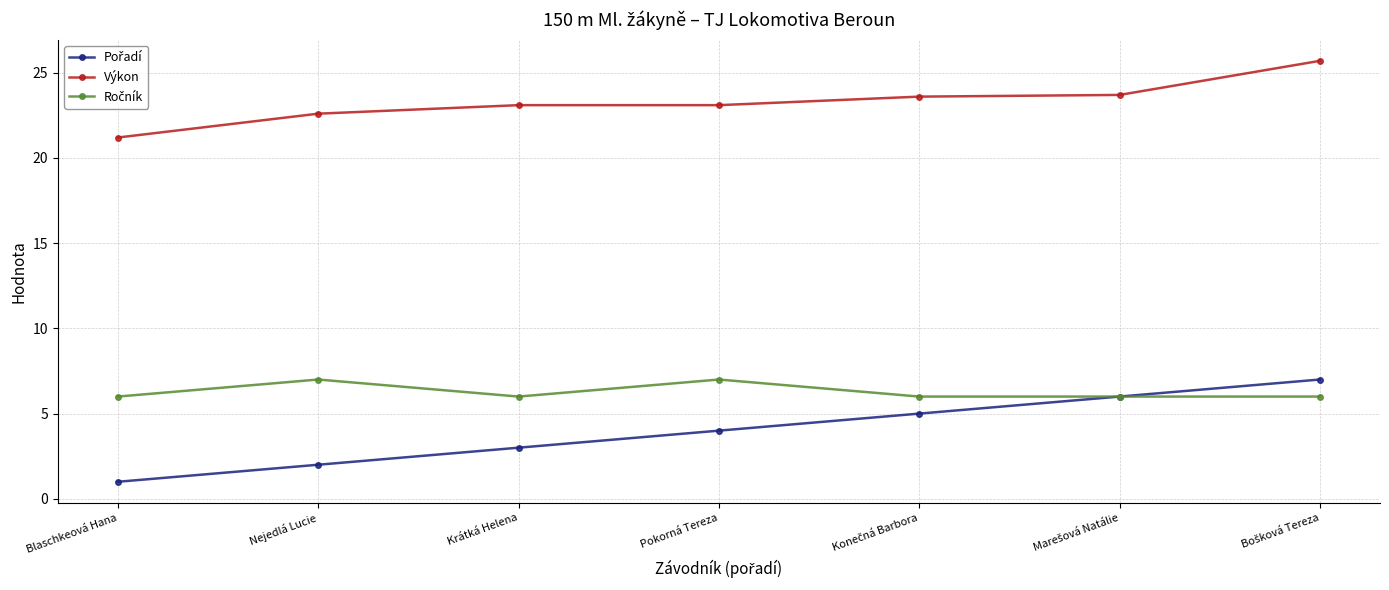

The value of Výkon at Krátká Helena is 31.3. True or false?

False